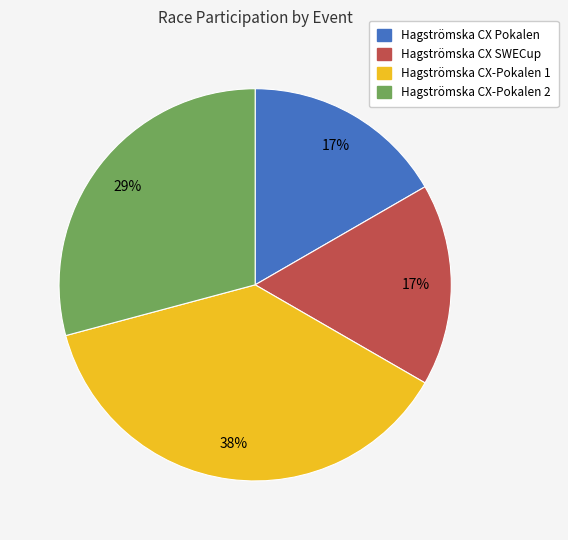

Do Hagströmska CX SWECup and Hagströmska CX-Pokalen 2 together represent more than half of the pie?

No